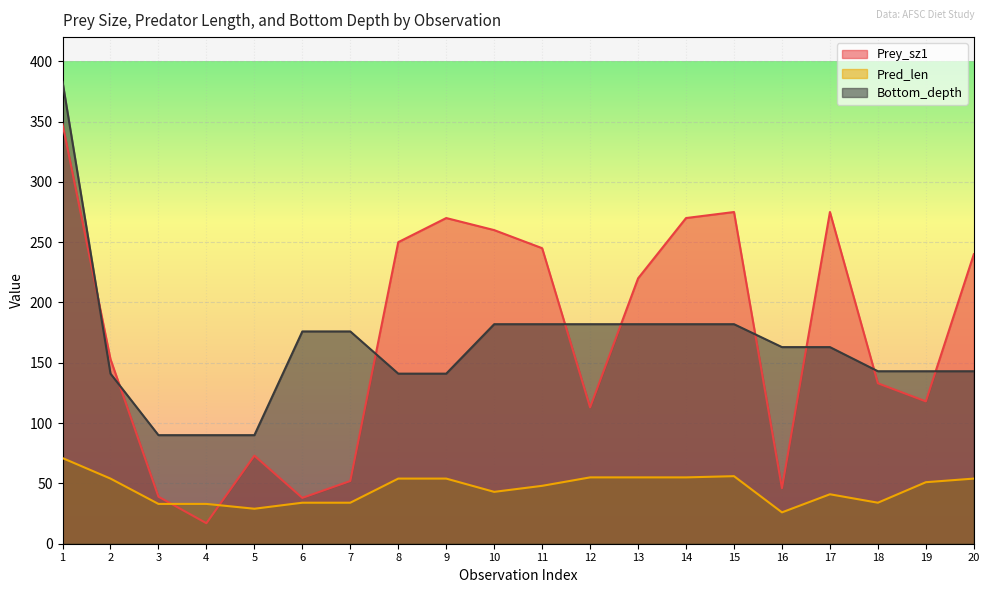

What is the total value across all series at 3?

162